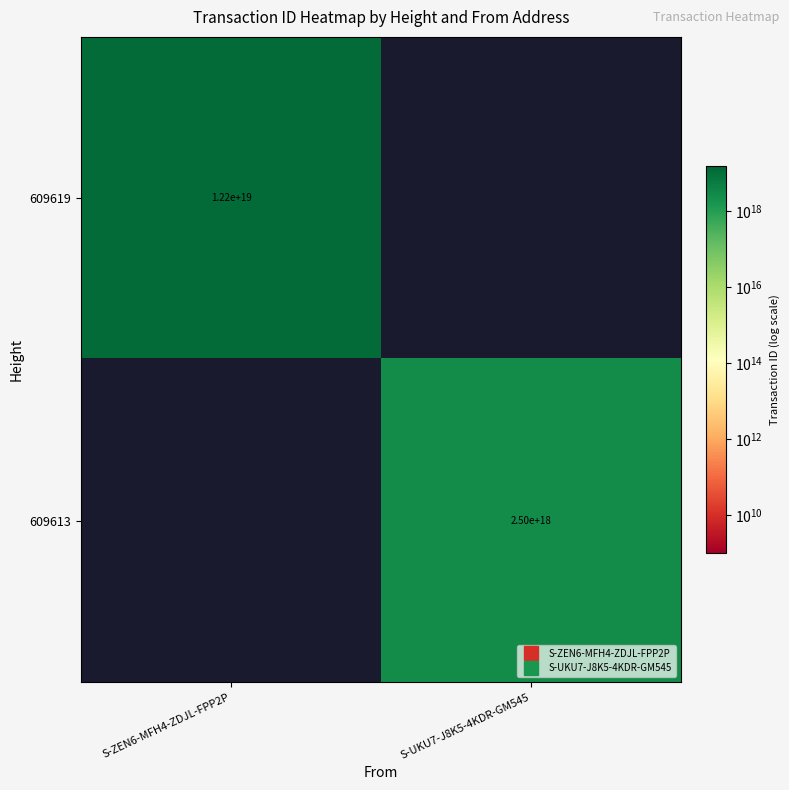

At how many categories does at least one series exceed 4815995428935716864?

1